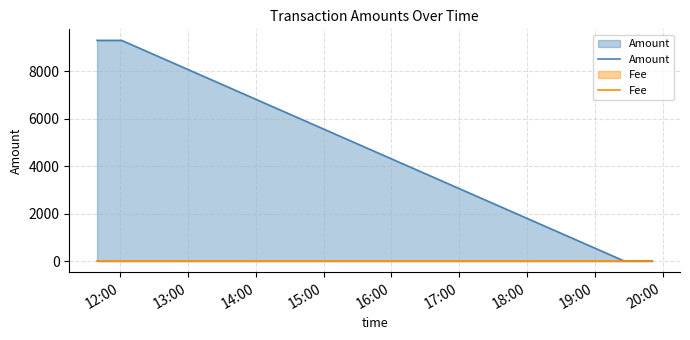

True or false: Fee has more than 2 points higher than both neighbors.

False